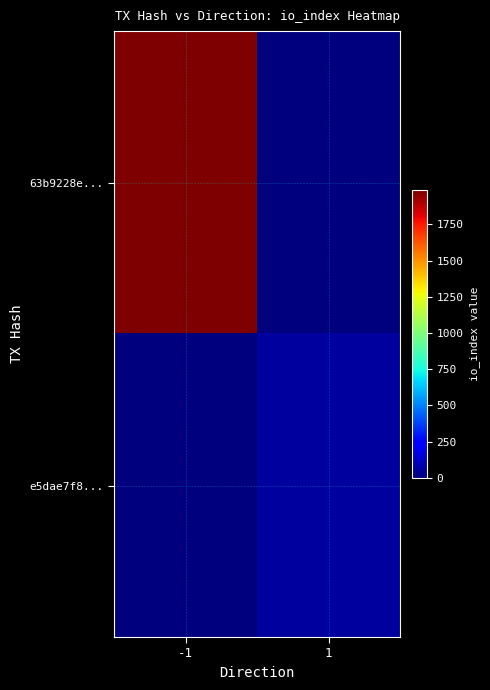

Rank the series by their average value, from lowest to highest.

e5dae7f8..., 63b9228e...